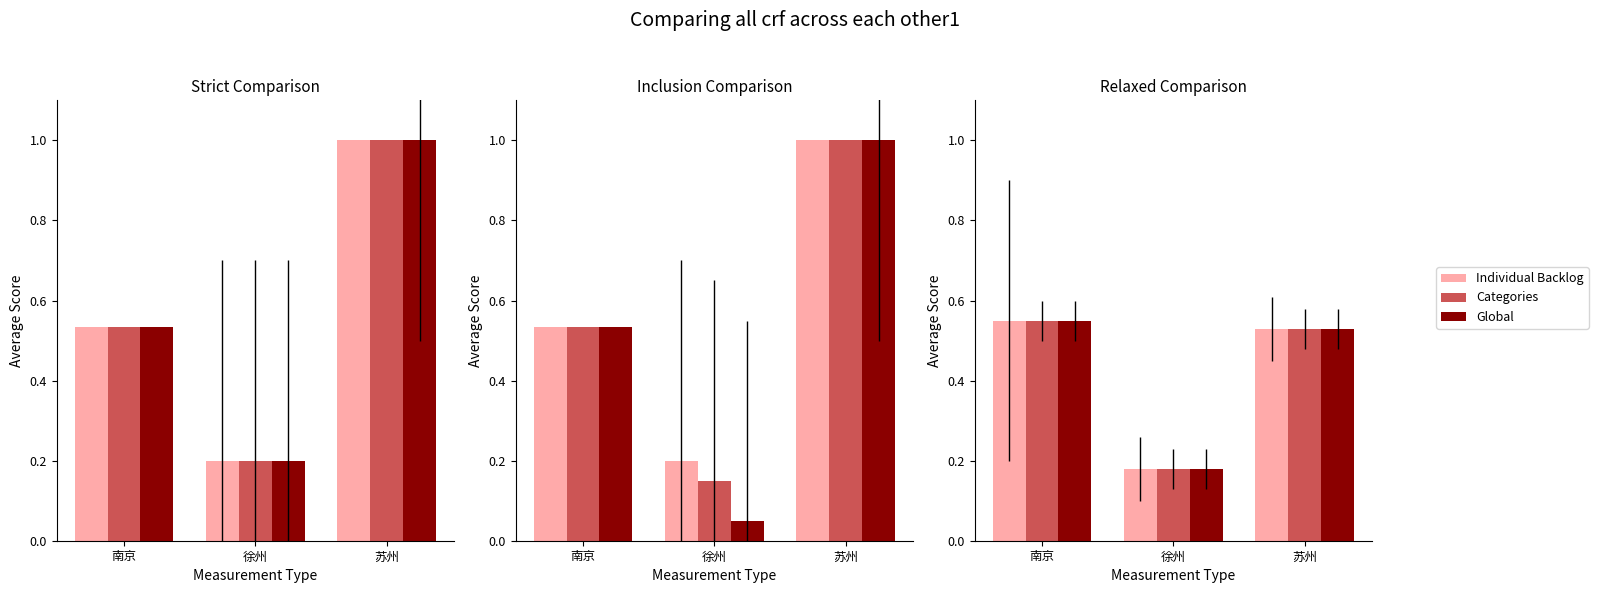

Where is Global nearest to the value 0?

徐州